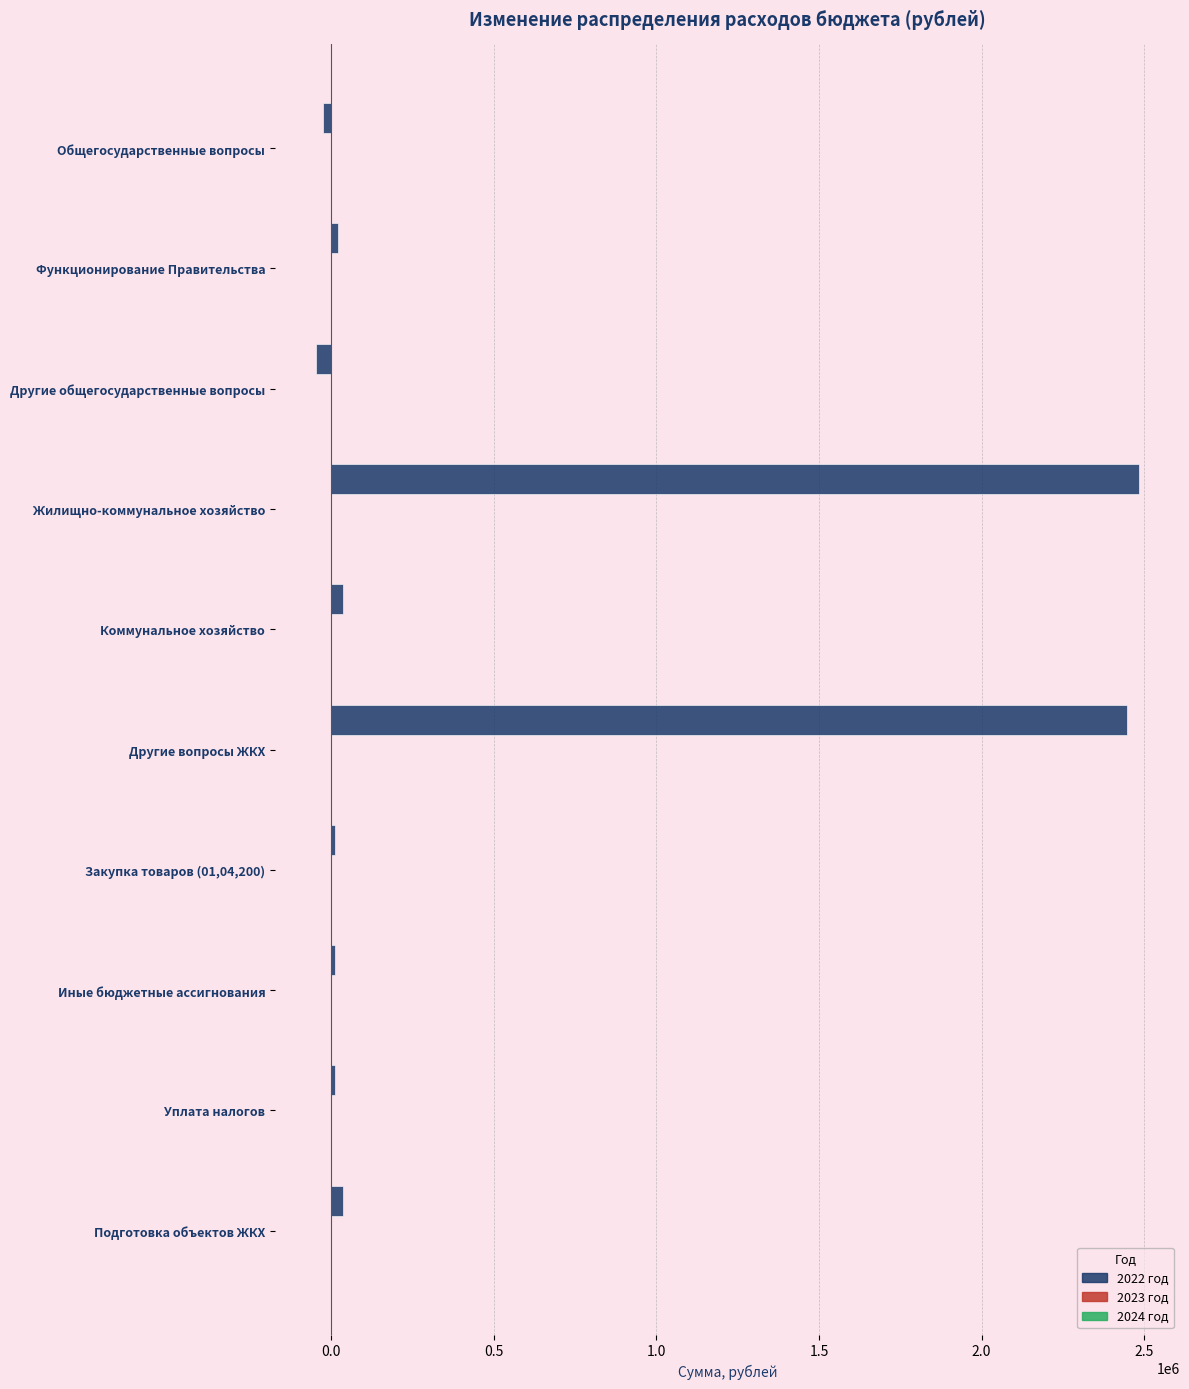

How many bars are there in total?

10